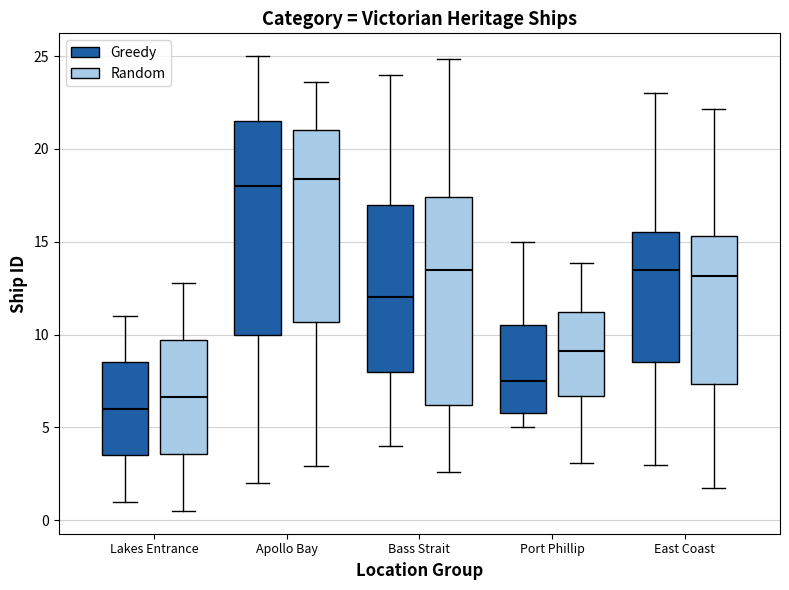

Where does the lower whisker of the box for Lakes Entrance (Greedy) end on the y-axis? The values are not printed on the chart, so give them approximately, as read against the axis.

1.0